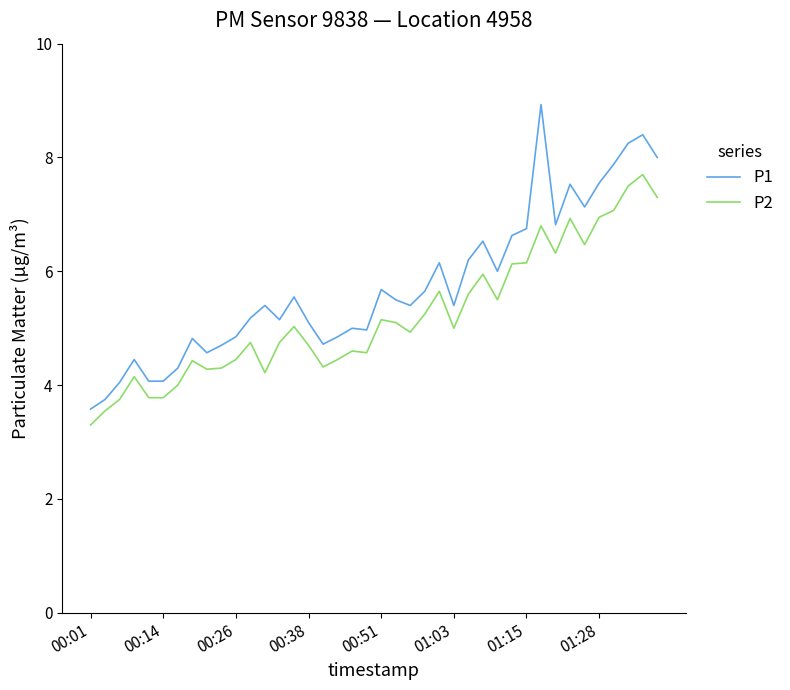

True or false: P1 and P2 intersect in this chart.

False